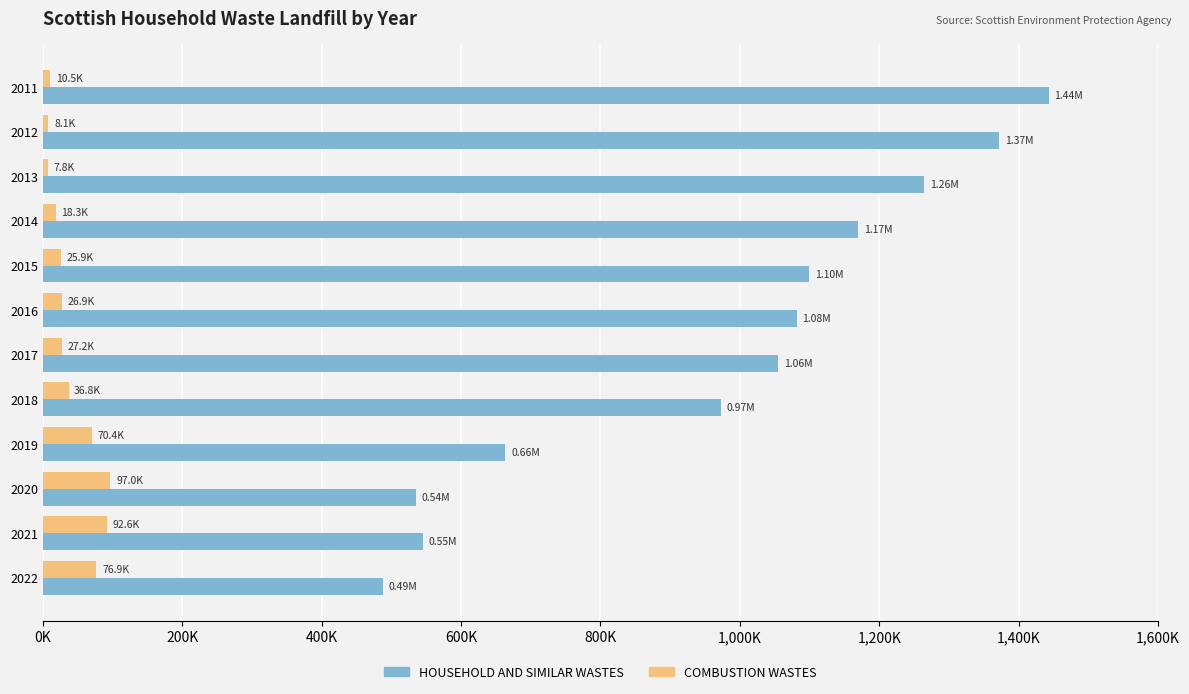

What are all the series names shown in the legend?

HOUSEHOLD AND SIMILAR WASTES, COMBUSTION WASTES